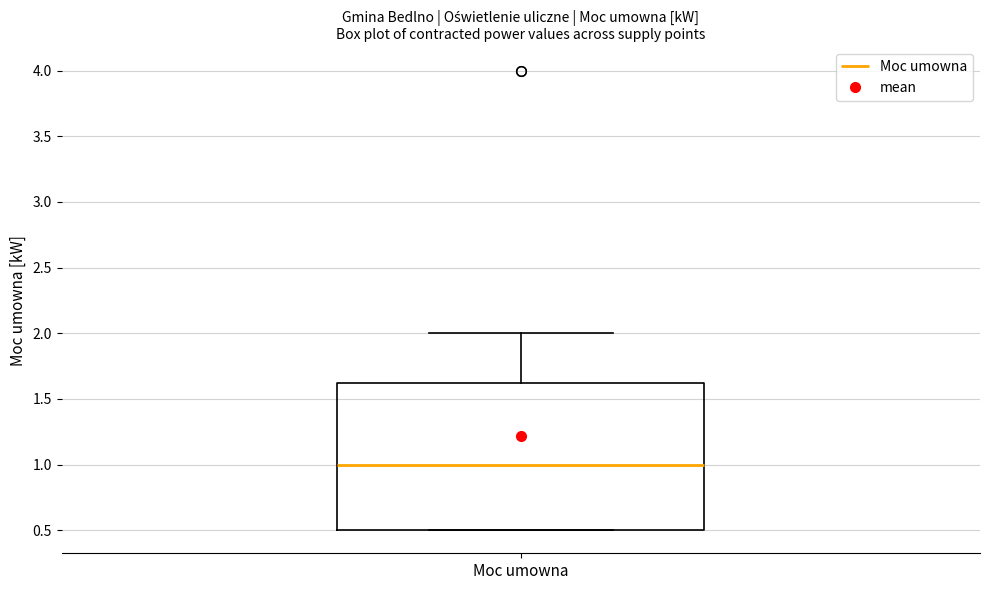

Read this box plot against the y-axis: the position of the median line, the range covered by the box, and the ends of both whiskers. The values are not printed on the chart, so give them approximately, as read against the axis.

median 1.00, box 0.50 to 1.65, whiskers 0.50 to 2.00